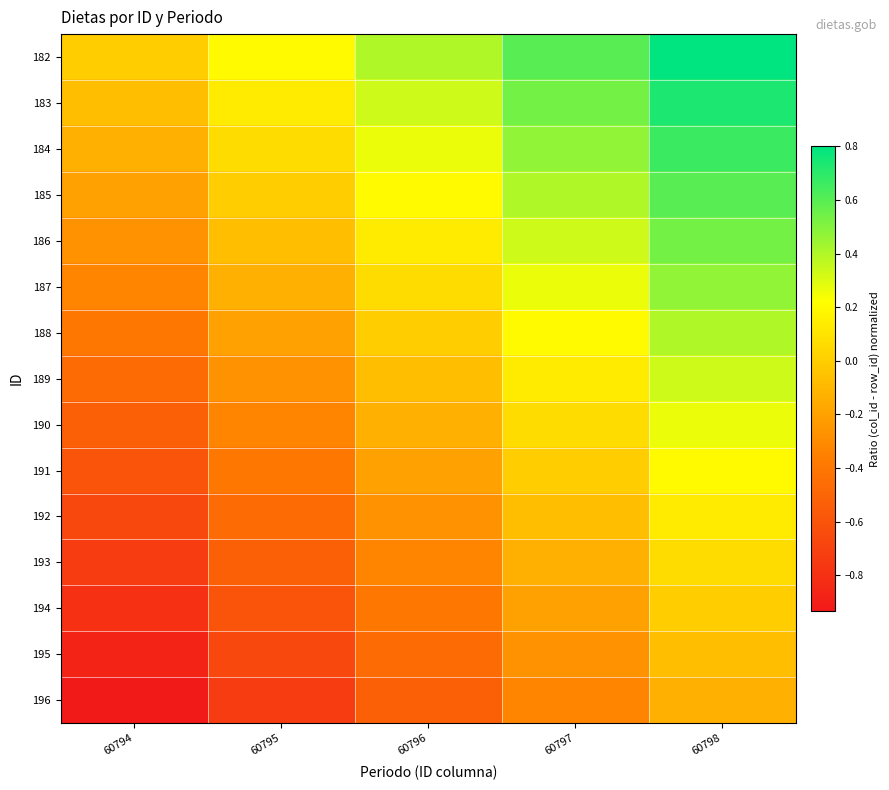

Count the number of categories in the chart.

5